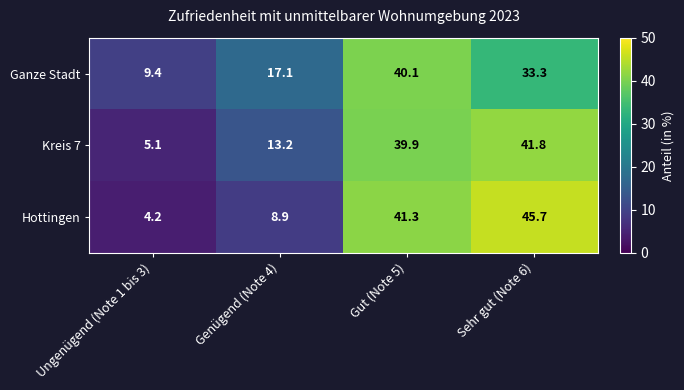

True or false: Kreis 7 has a value of 39.9 at Gut (Note 5).

True